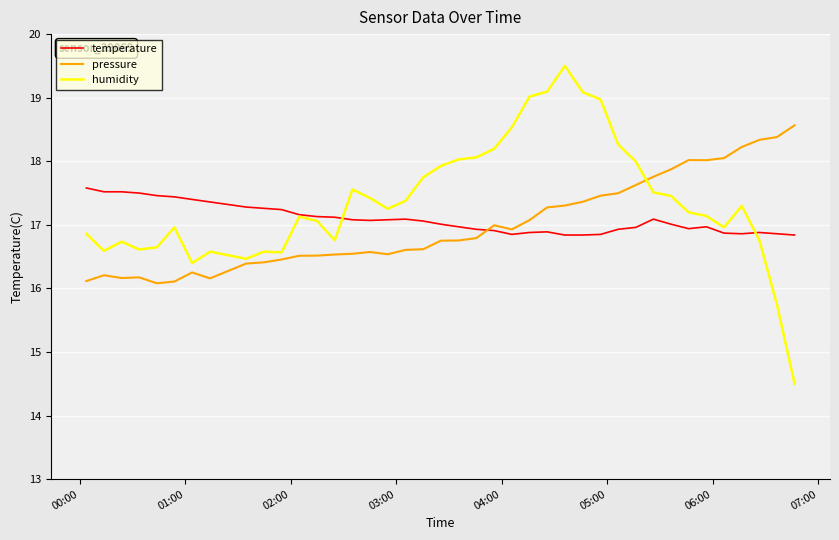

Which series has the widest spread of values?

humidity